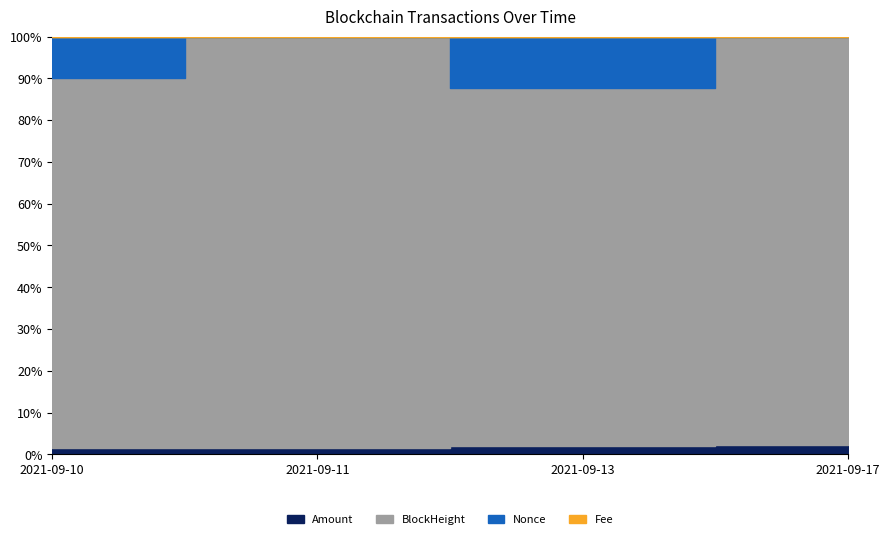

Where is the first local maximum for Nonce?

2021-09-11